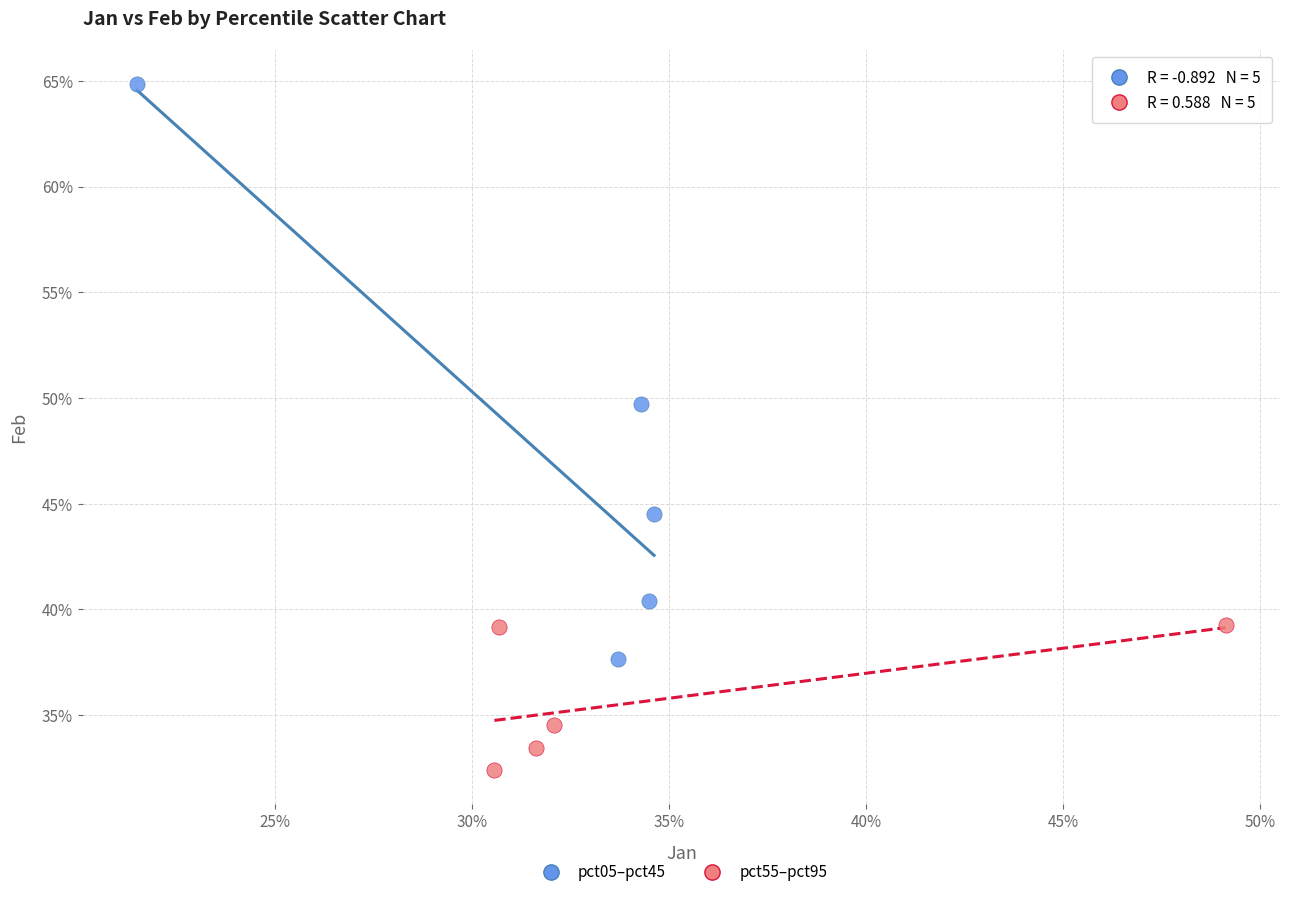

What are all the series names shown in the legend?

pct05–pct45, pct55–pct95